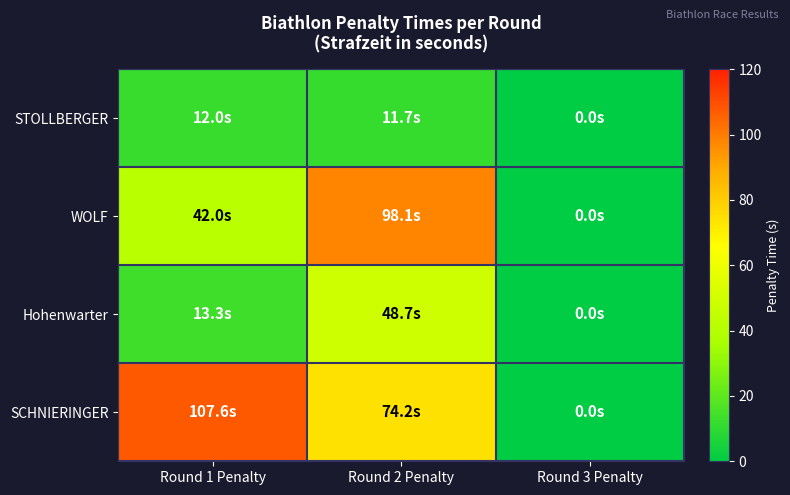

Between Round 2 Penalty and Round 3 Penalty, which series saw the biggest shift?

WOLF